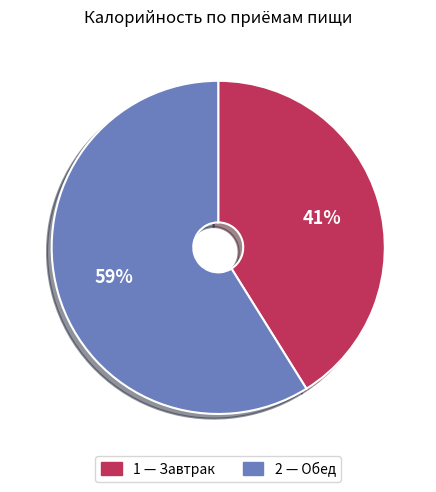

Does any single category account for the majority?

Yes